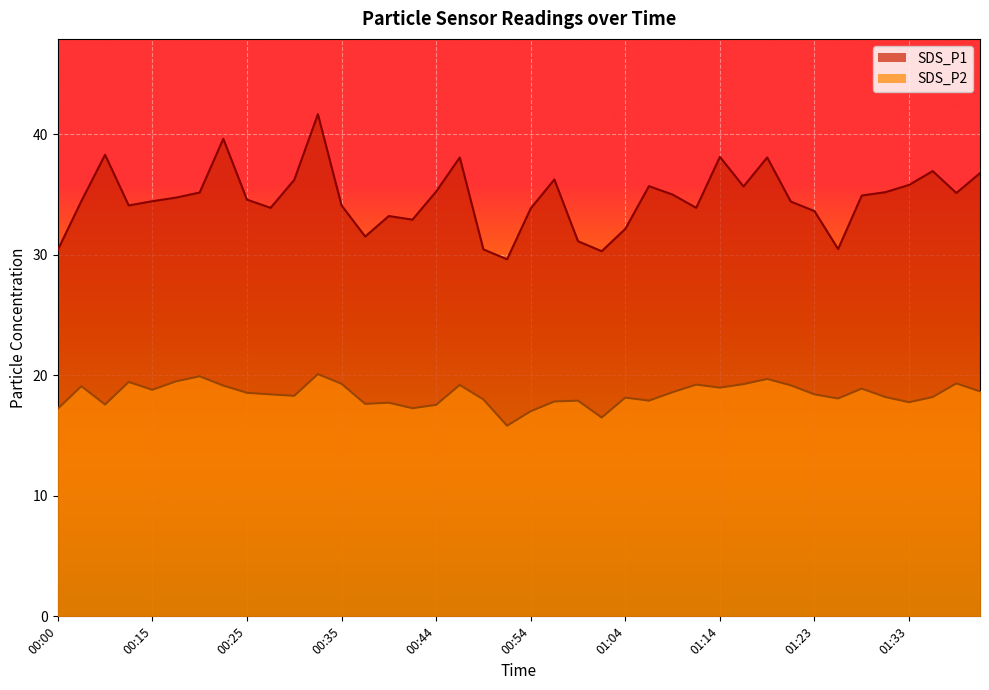

At which category is the sum across all series the highest?

00:32